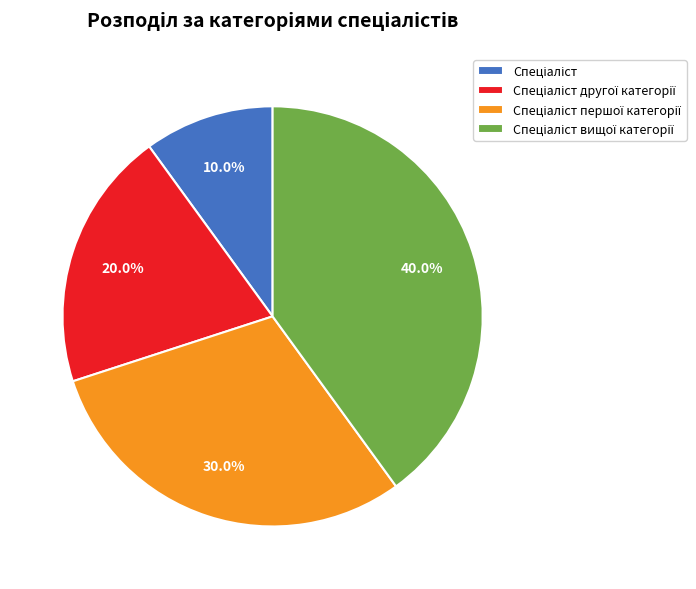

Is there a majority slice in this chart?

No